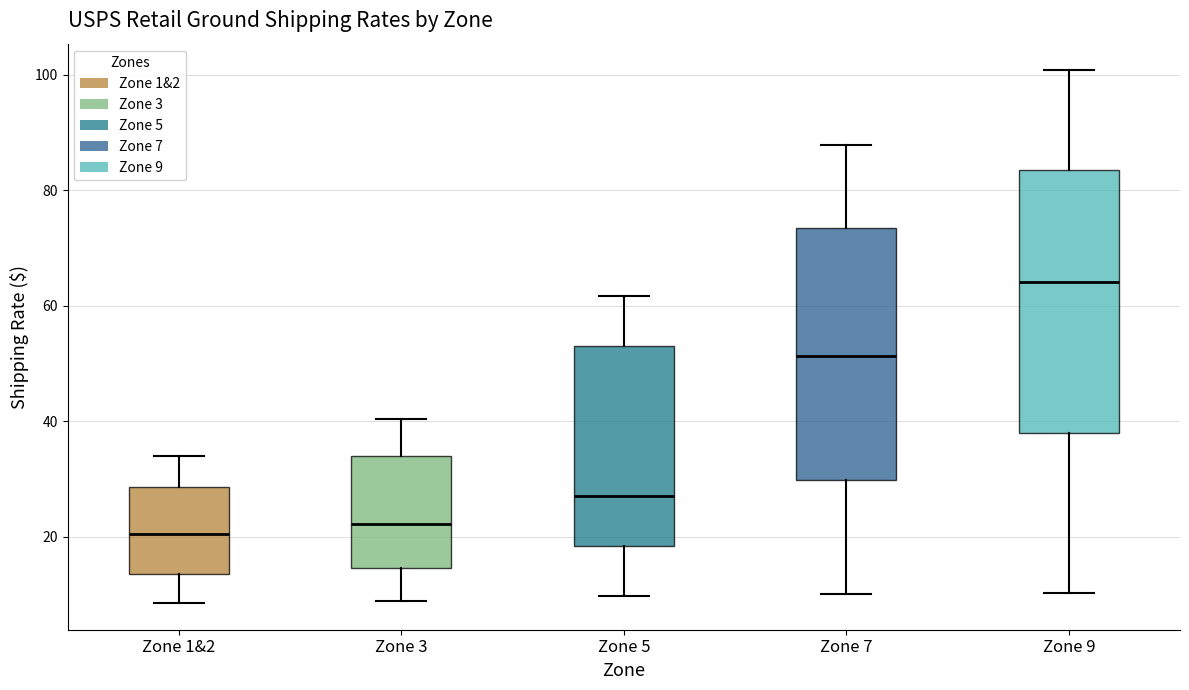

Which box has the highest median line?

Zone 9